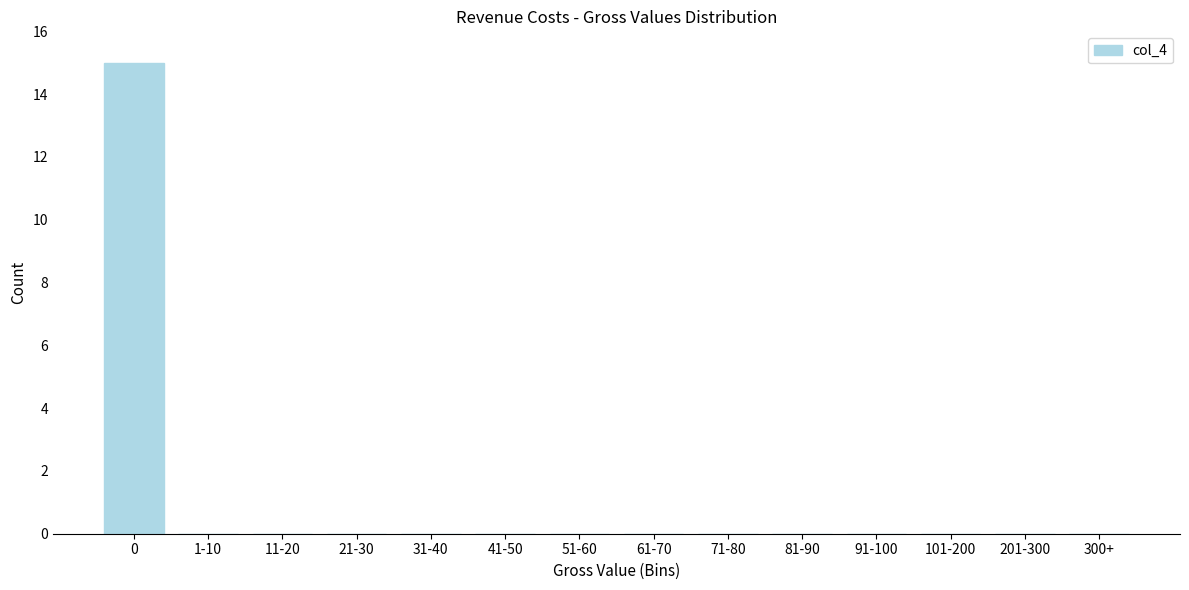

Reading left to right, transcribe all the data shown in this chart.

0=15	1-10=0	11-20=0	21-30=0	31-40=0	41-50=0	51-60=0	61-70=0	71-80=0	81-90=0	91-100=0	101-200=0	201-300=0	300+=0